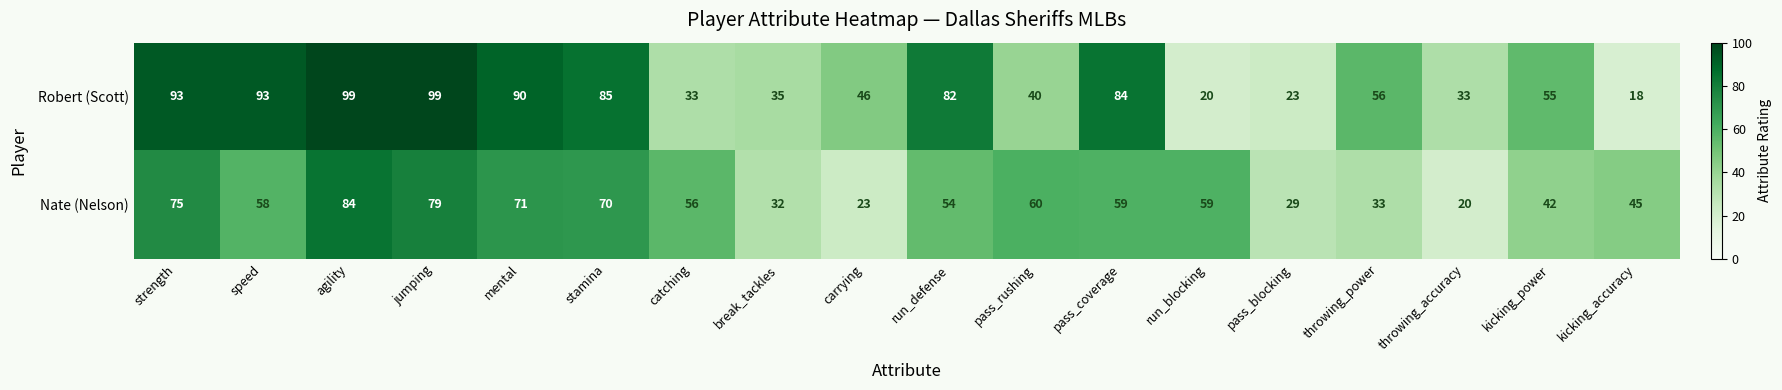

The Robert (Scott) series shows 99 at agility. True or false?

True